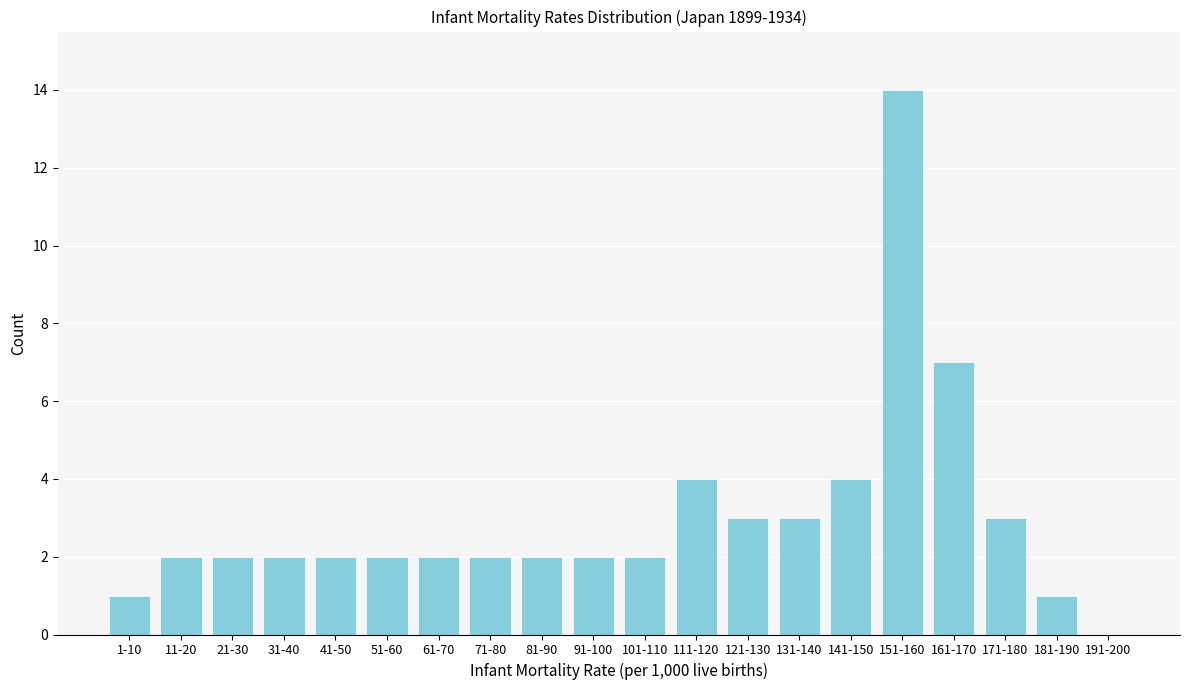

Reading left to right, extract all data points from this chart.

1-10=1	11-20=2	21-30=2	31-40=2	41-50=2	51-60=2	61-70=2	71-80=2	81-90=2	91-100=2	101-110=2	111-120=4	121-130=3	131-140=3	141-150=4	151-160=14	161-170=7	171-180=3	181-190=1	191-200=0